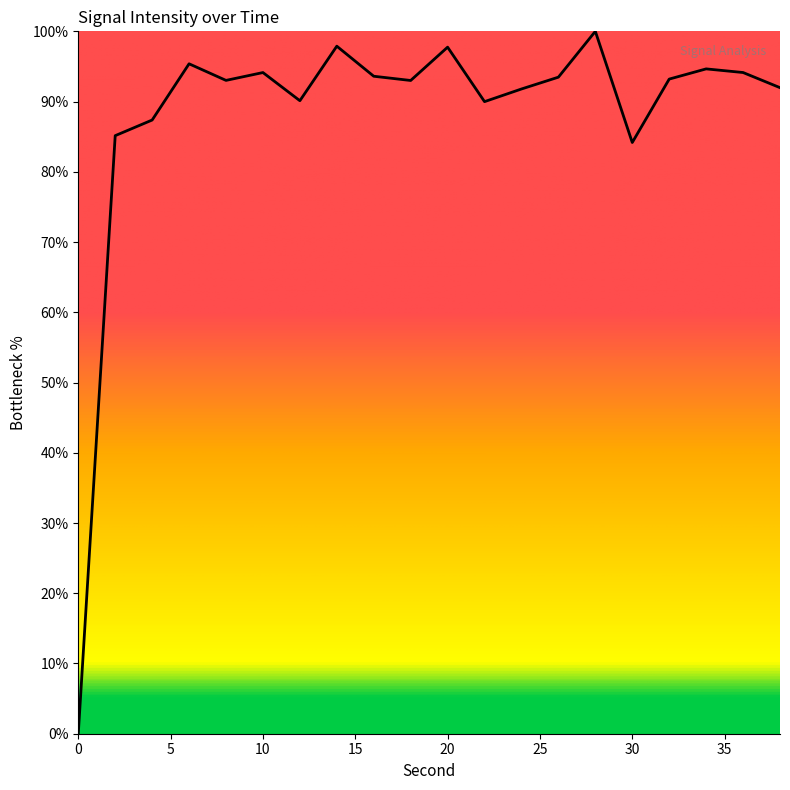

How many lines are shown in the chart?

1